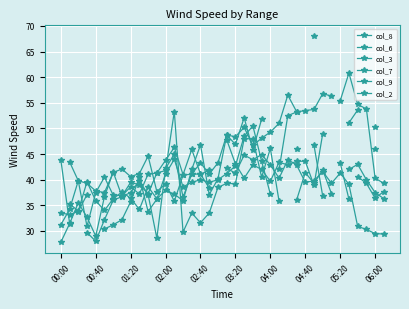

At how many categories does at least one series exceed 29?

38